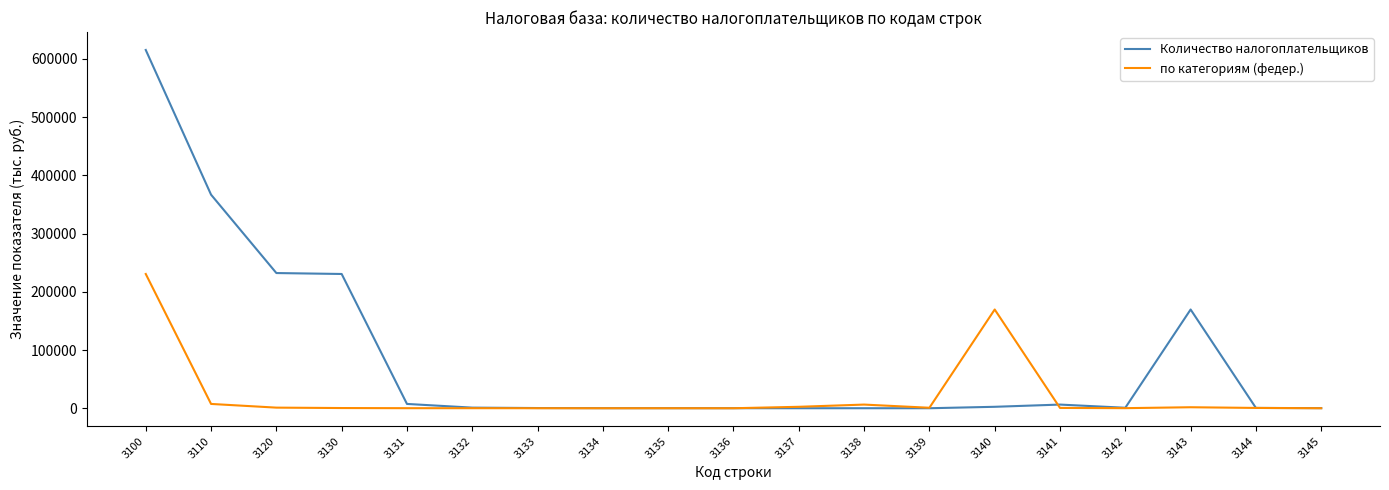

True or false: Количество налогоплательщиков has more than 1 points higher than both neighbors.

True